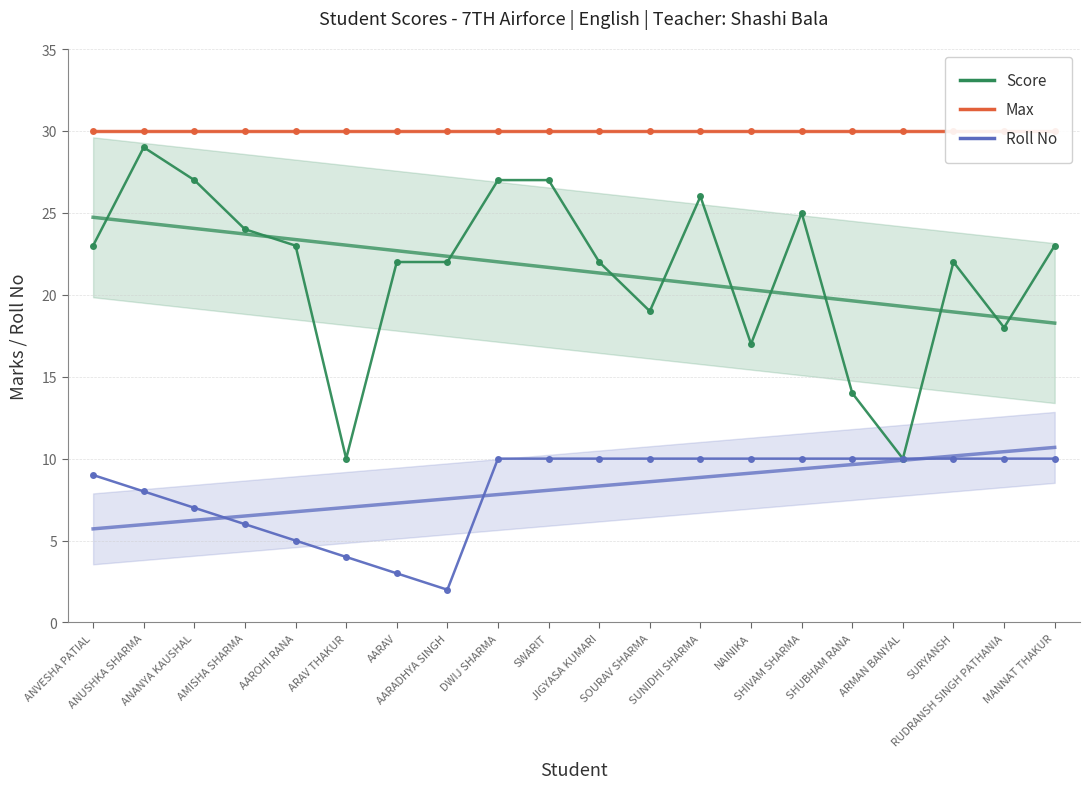

Reading right to left, extract all data points from this chart.

Score: 23	18	22	10	14	25	17	26	19	22	27	27	22	22	10	23	24	27	29	23
Max: 30	30	30	30	30	30	30	30	30	30	30	30	30	30	30	30	30	30	30	30
Roll No: 10	10	10	10	10	10	10	10	10	10	10	10	2	3	4	5	6	7	8	9